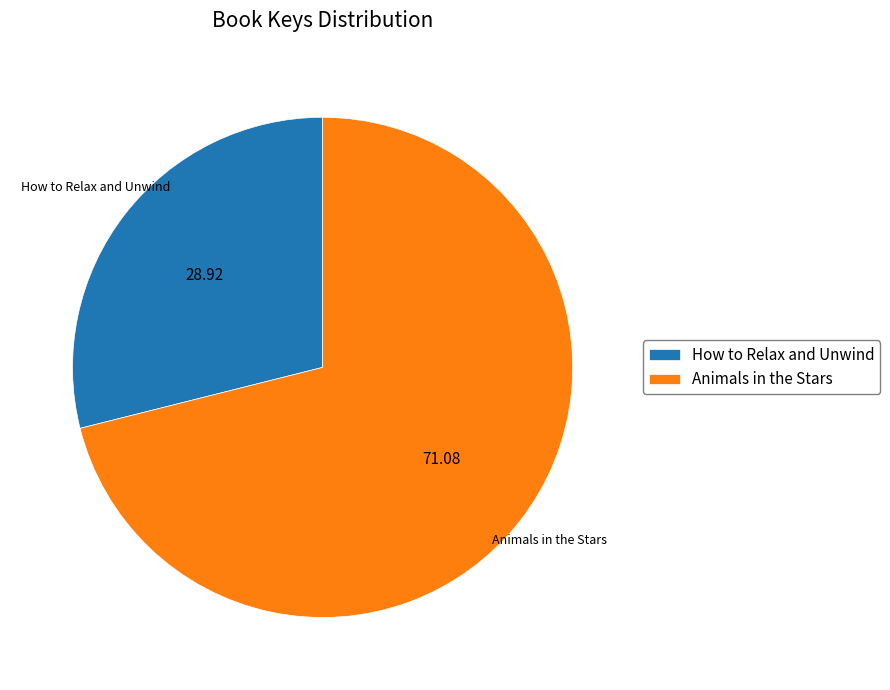

Combined, do Animals in the Stars and How to Relax and Unwind account for over 50%?

Yes